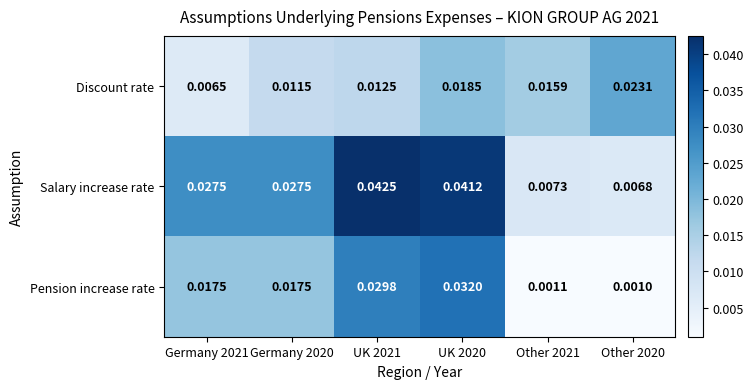

What is the total value across all series at Germany 2021?

0.1